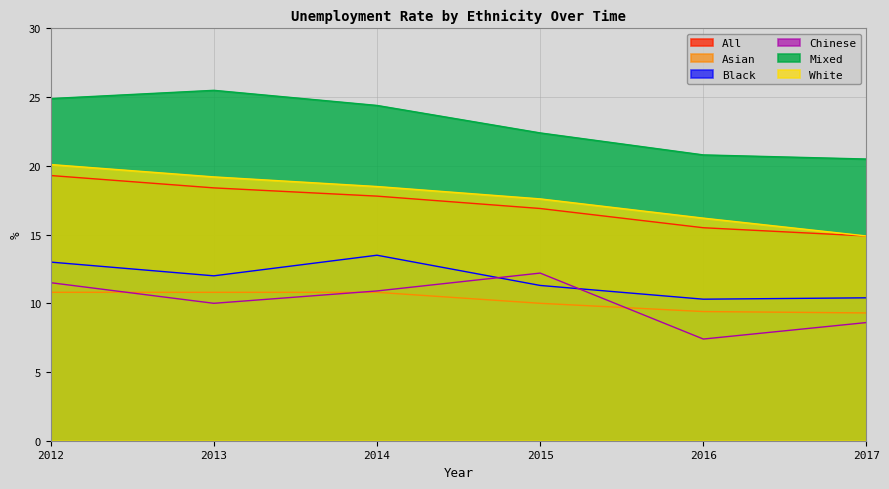

Reading left to right, transcribe all the data shown in this chart.

All: 2012=19.3	2013=18.4	2014=17.8	2015=16.9	2016=15.5	2017=14.9
Asian: 2012=10.8	2013=10.8	2014=10.8	2015=10.0	2016=9.4	2017=9.3
Black: 2012=13.0	2013=12.0	2014=13.5	2015=11.3	2016=10.3	2017=10.4
Chinese: 2012=11.5	2013=10.0	2014=10.9	2015=12.2	2016=7.4	2017=8.6
Mixed: 2012=24.9	2013=25.5	2014=24.4	2015=22.4	2016=20.8	2017=20.5
White: 2012=20.1	2013=19.2	2014=18.5	2015=17.6	2016=16.2	2017=14.9